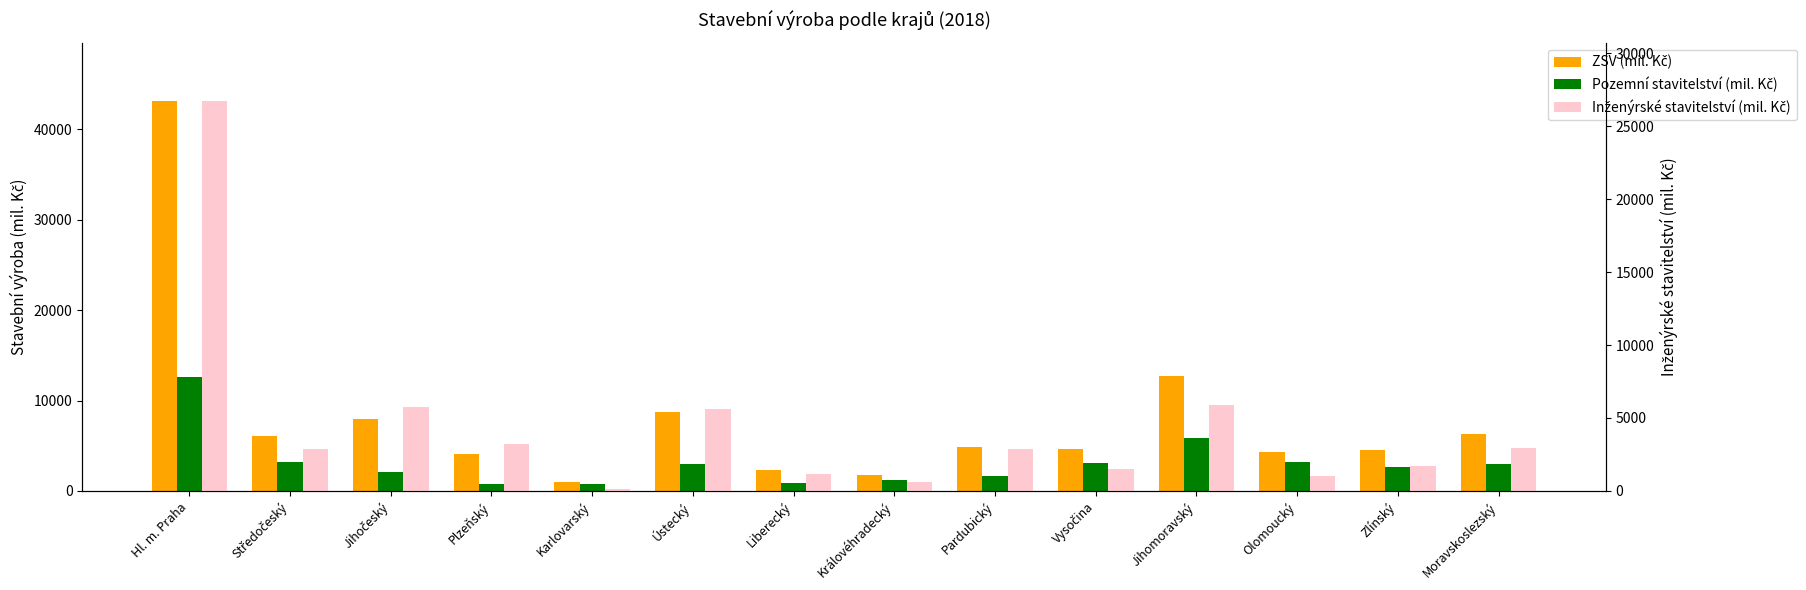

What is the average value of the ZSV (mil. Kč) series?

8034